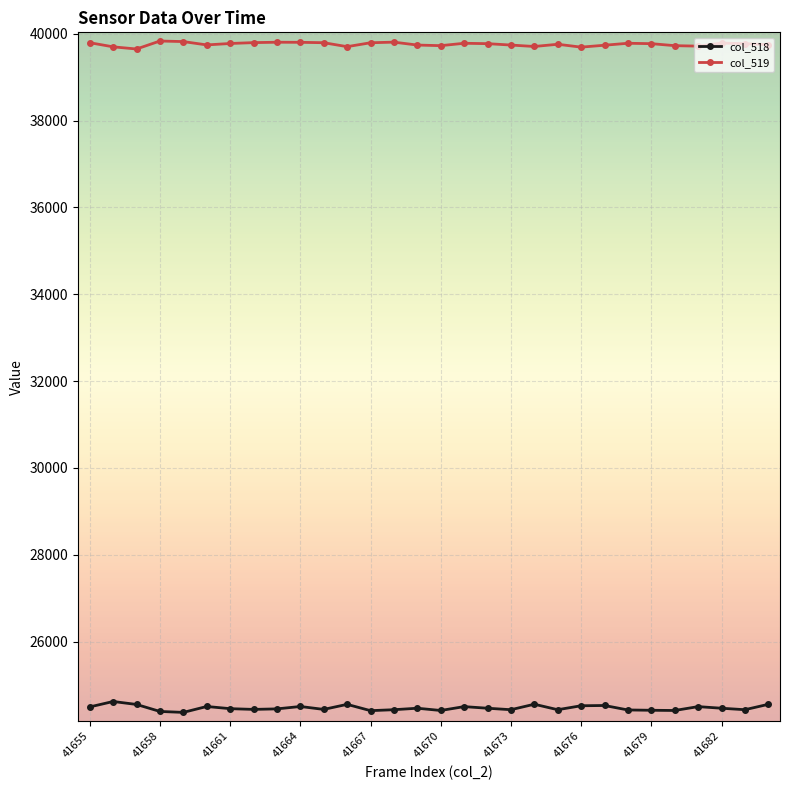

What is the value of the col_519 point at the 10th from the left?

39804